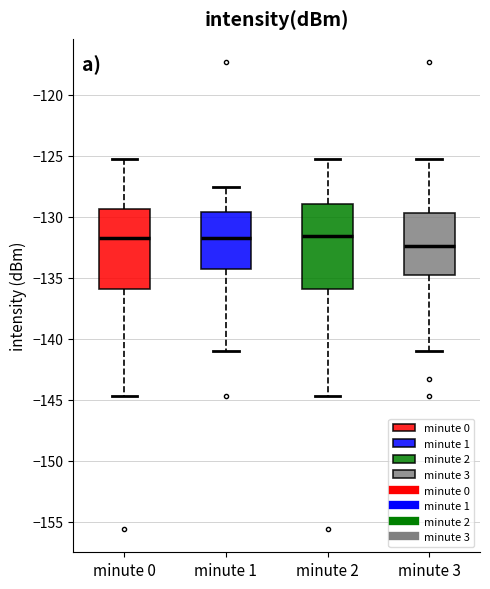

Where is the lower edge of the box for minute 1 on the y-axis? The values are not printed on the chart, so give them approximately, as read against the axis.

-134.5